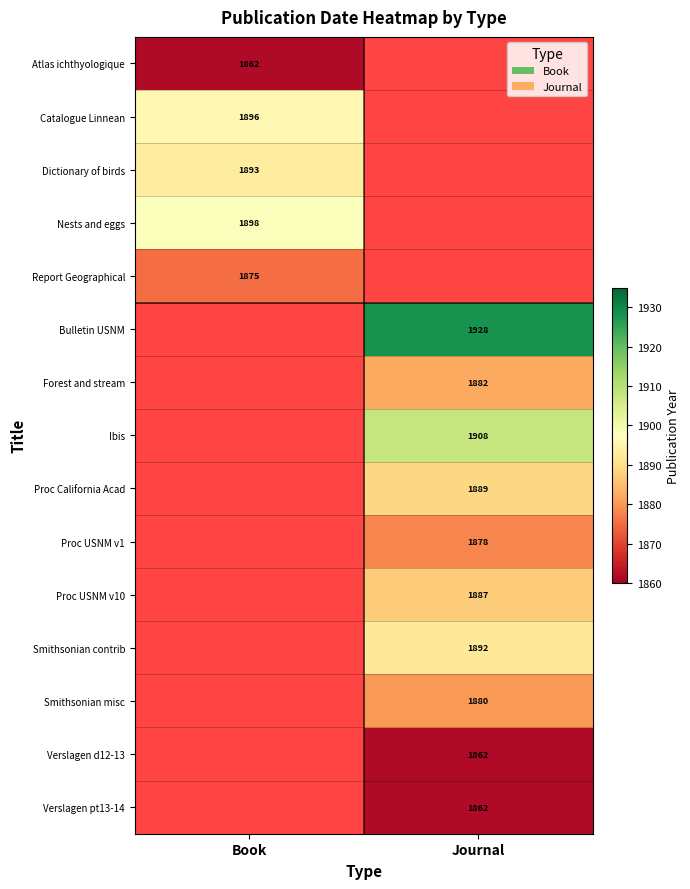

The value of Proc USNM v10 at Journal is 1887. True or false?

True